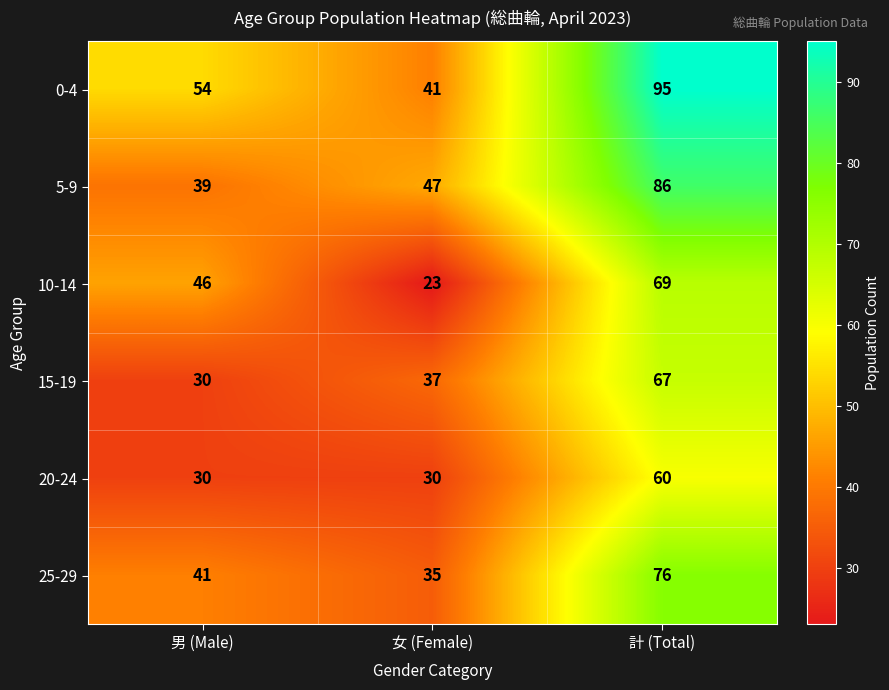

How many values in the 5-9 series are below 47?

1